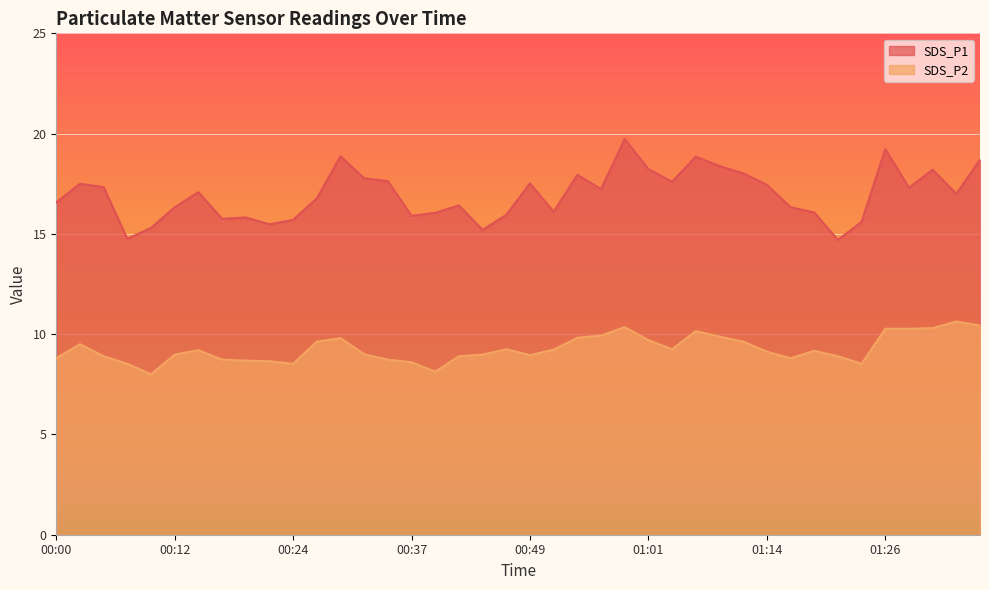

What is the difference between the maximum and minimum values in the SDS_P2 series?

2.6